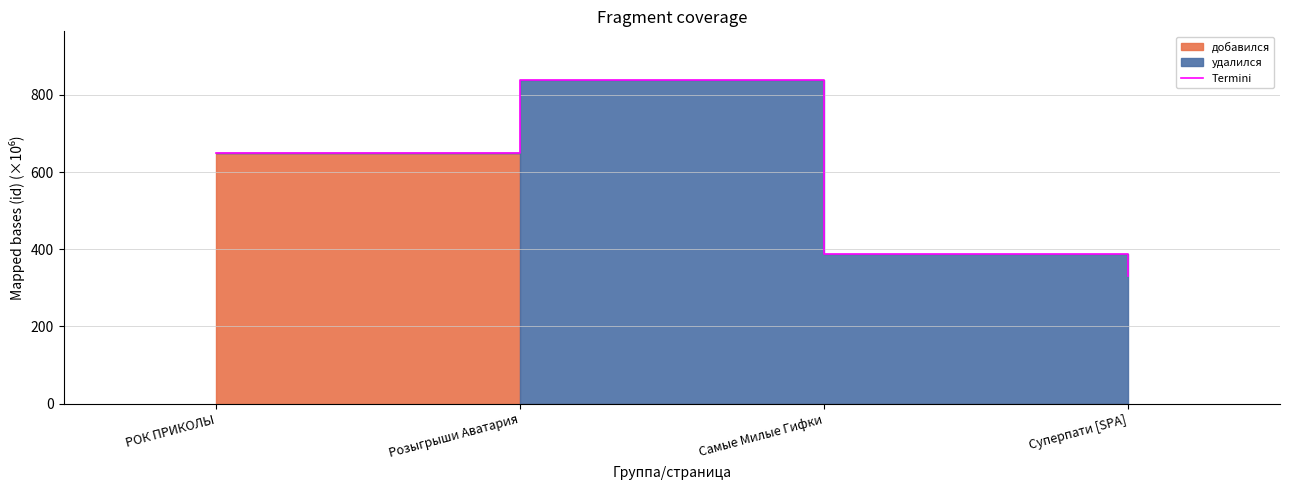

How many points are higher than both their immediate neighbors (excluding endpoints)?

1